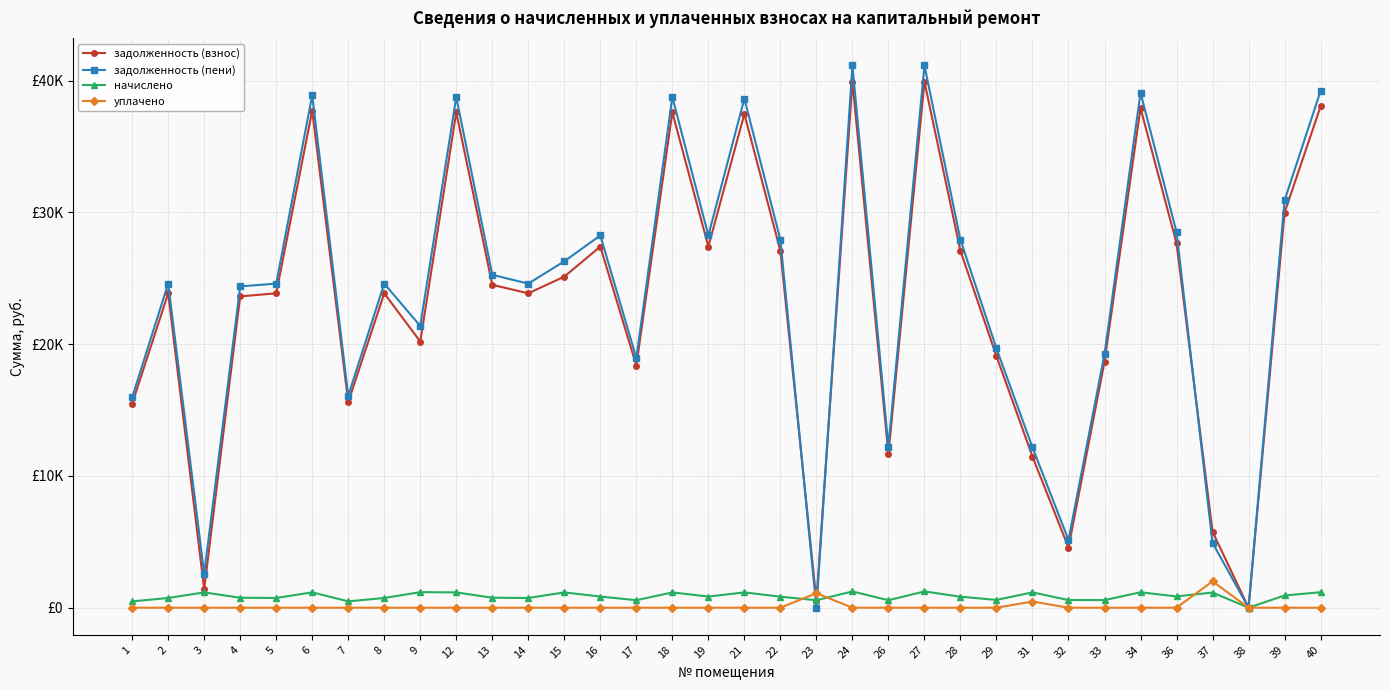

Reading right to left, transcribe all the data shown in this chart.

задолженность (взнос): 40=38040.8	39=29981.4	38=0.0	37=5767.1	36=27647.4	34=37911.8	33=18659.4	32=4562.5	31=11465.3	29=19084.8	28=27079.9	27=39910.8	26=11650.9	24=39910.8	23=529.7	22=27079.9	21=37468.5	19=27402.4	18=37589.5	17=18375.7	16=27402.4	15=25124.5	14=23856.1	13=24500.9	12=37589.5	9=20197.8	8=23856.1	7=15603.2	6=37718.5	5=23856.1	4=23622.2	3=1408.4	2=23856.1	1=15474.2
задолженность (пени): 40=39216.1	39=30907.7	38=0.0	37=4918.4	36=28501.6	34=39083.1	33=19235.9	32=5142.1	31=12161.0	29=19674.4	28=27916.6	27=41143.9	26=12218.6	24=41143.9	23=0.0	22=27916.6	21=38629.8	19=28249.0	18=38750.8	17=18943.4	16=28249.0	15=26285.8	14=24593.2	13=25257.8	12=38750.8	9=21377.1	8=24593.2	7=16085.3	6=38883.8	5=24593.2	4=24379.2	3=2569.7	2=24593.2	1=15952.3
начислено: 40=1175.3	39=926.3	38=0.0	37=1151.4	36=854.2	34=1171.3	33=576.5	32=579.7	31=1163.3	29=589.6	28=836.6	27=1233.1	26=567.7	24=1233.1	23=567.7	22=836.6	21=1161.3	19=846.6	18=1161.3	17=567.7	16=846.6	15=1161.3	14=737.0	13=757.0	12=1161.3	9=1179.3	8=737.0	7=482.1	6=1165.3	5=737.0	4=757.0	3=1161.3	2=737.0	1=478.1
уплачено: 40=0.0	39=0.0	38=0.0	37=2000.0	36=0.0	34=0.0	33=0.0	32=0.0	31=467.7	29=0.0	28=0.0	27=0.0	26=0.0	24=0.0	23=1100.0	22=0.0	21=0.0	19=0.0	18=0.0	17=0.0	16=0.0	15=0.0	14=0.0	13=0.0	12=0.0	9=0.0	8=0.0	7=0.0	6=0.0	5=0.0	4=0.0	3=0.0	2=0.0	1=0.0